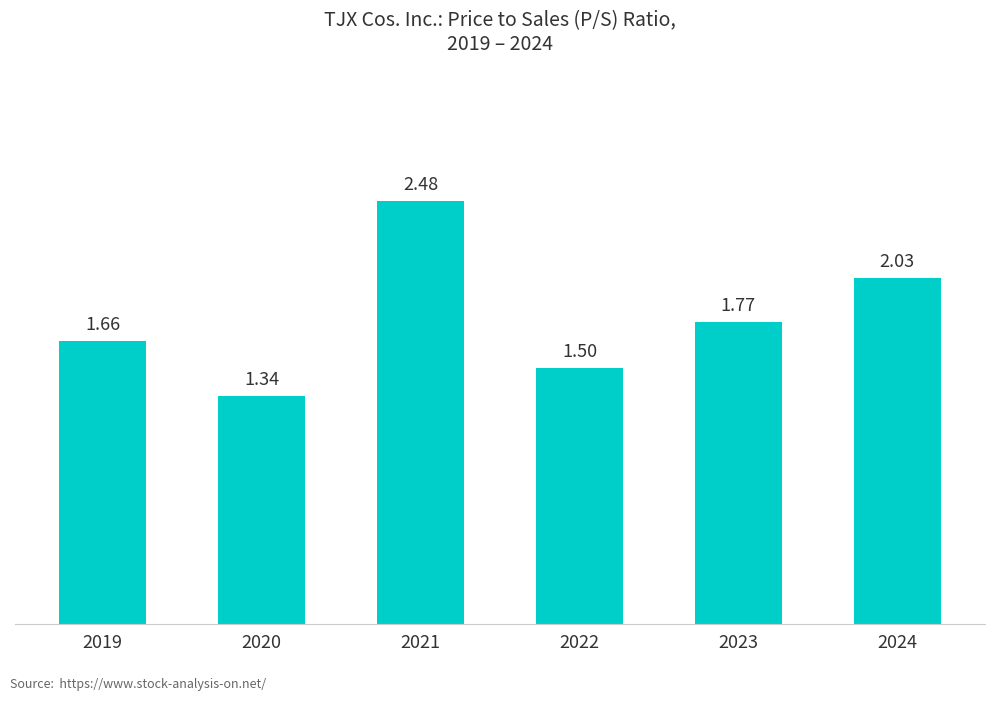

What is the difference between the second highest and minimum values?

0.7